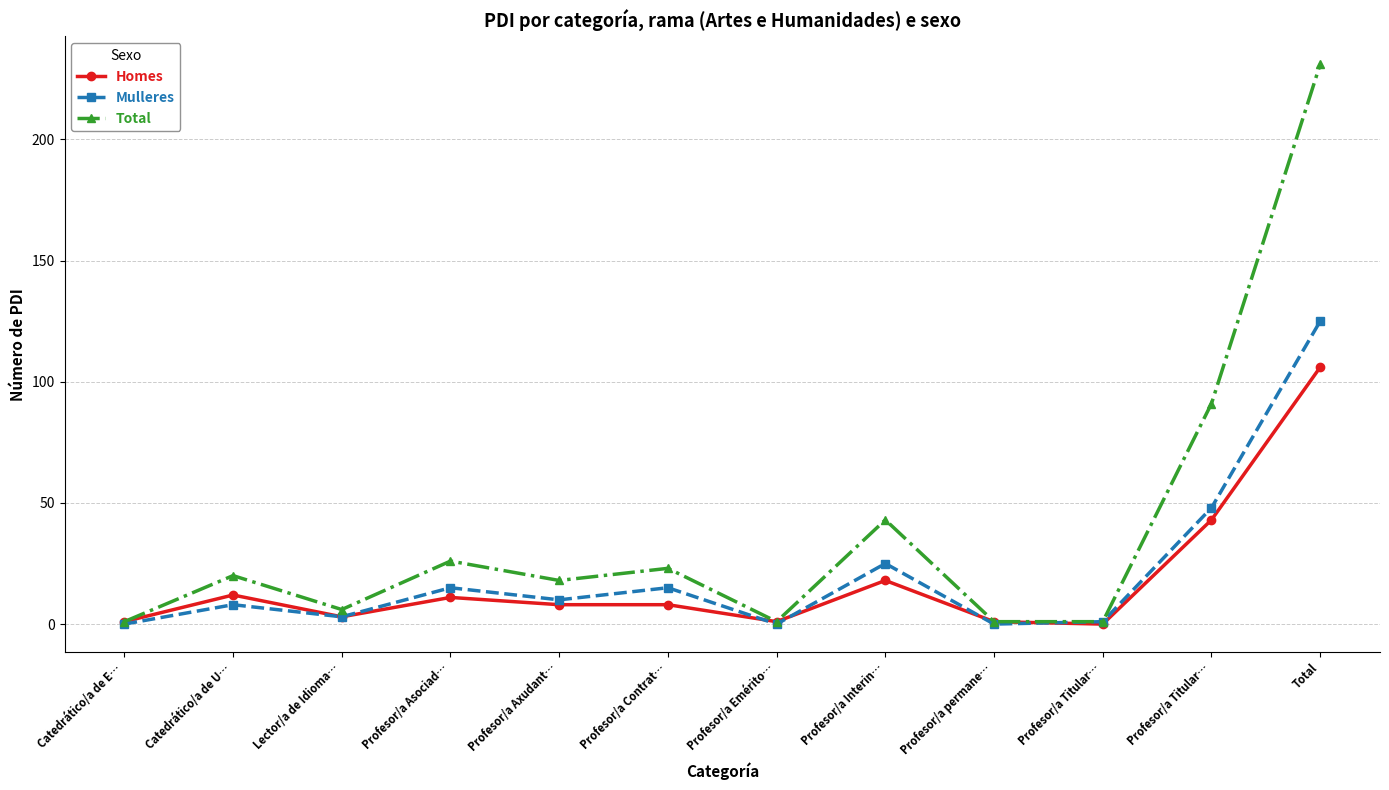

Reading left to right, list all the values displayed in this chart.

Homes: 1	12	3	11	8	8	1	18	1	0	43	106
Mulleres: 0	8	3	15	10	15	0	25	0	1	48	125
Total: 1	20	6	26	18	23	1	43	1	1	91	231